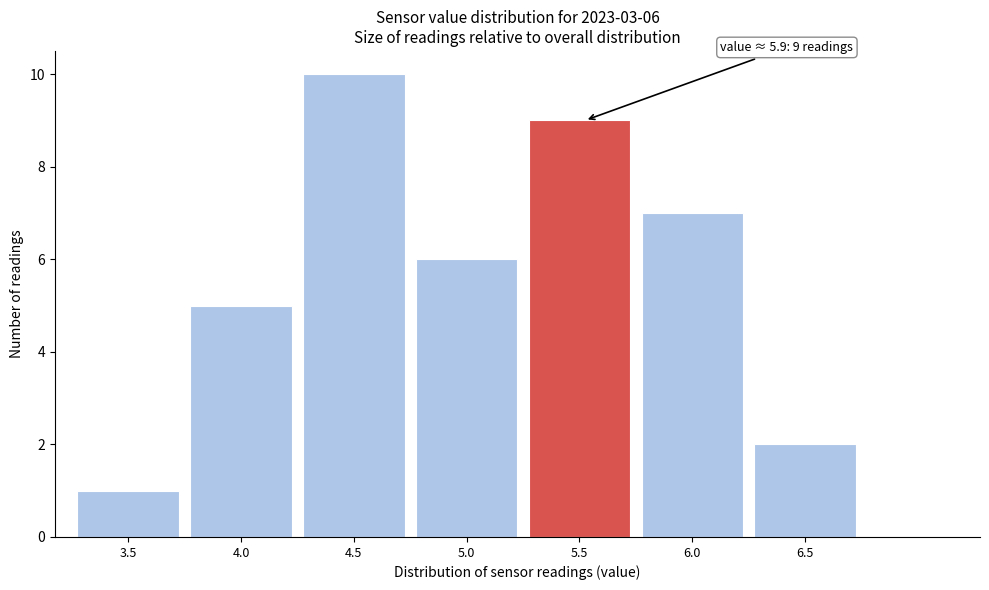

Reading left to right, what are all the values shown in this chart?

3.5=1	4.0=5	4.5=10	5.0=6	5.5=9	6.0=7	6.5=2